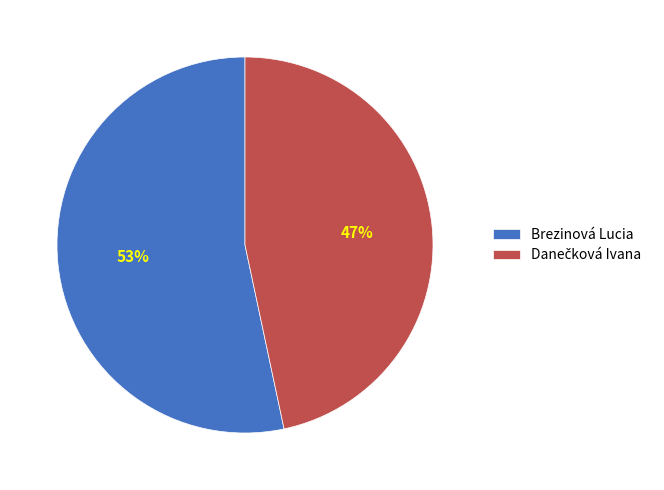

Which slice represents more than half of the pie?

Brezinová Lucia